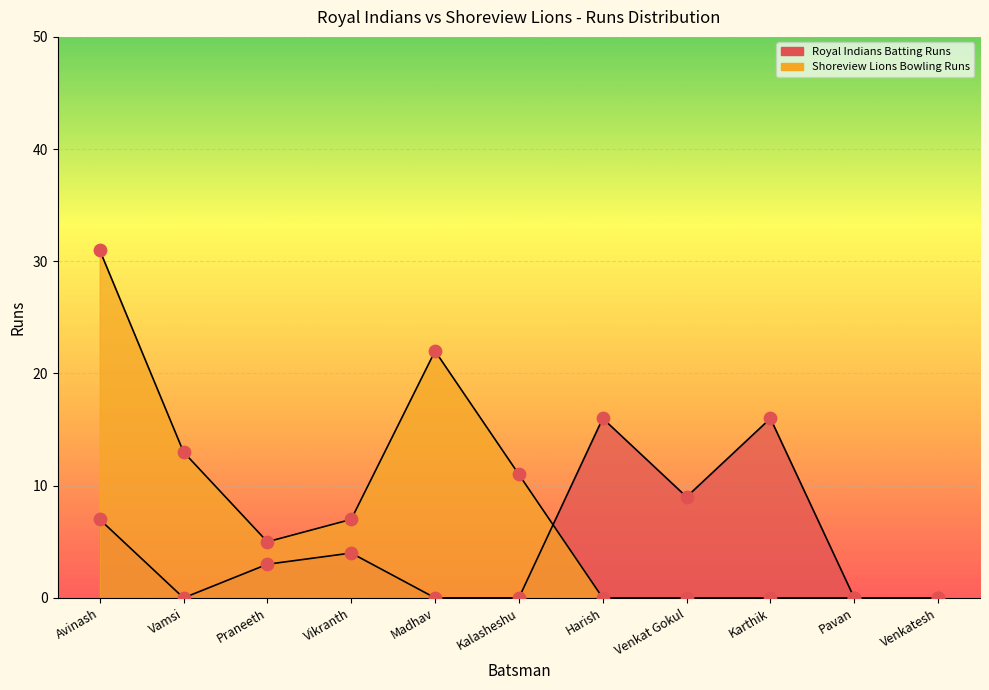

What is the total value across all series at Harish?

16